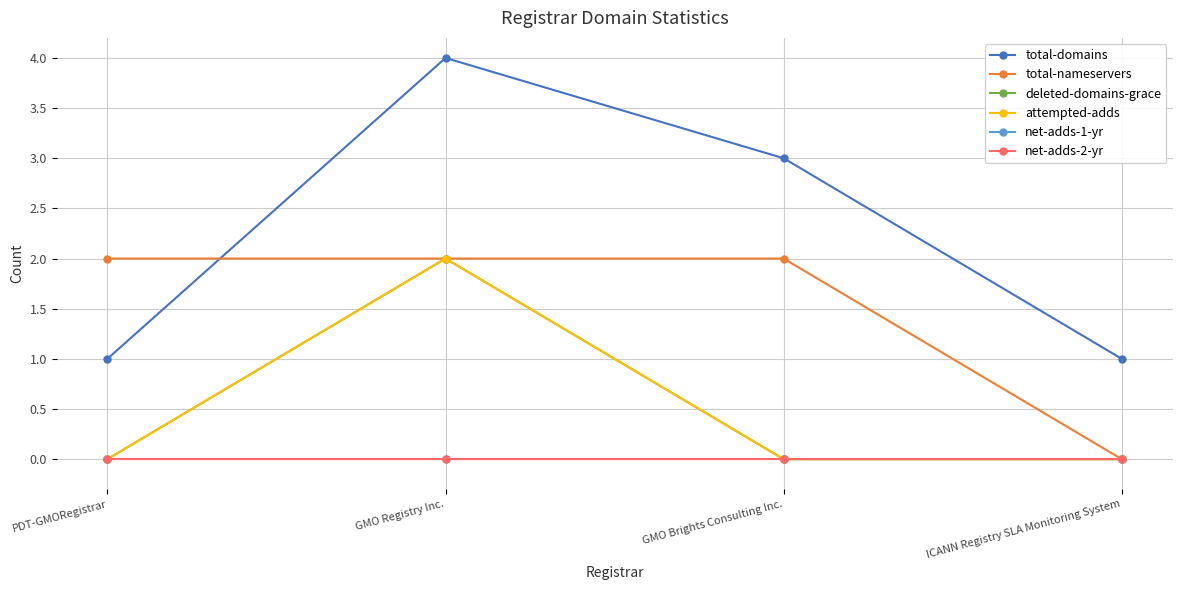

What is the label of the 2nd point from the left?

GMO Registry Inc.